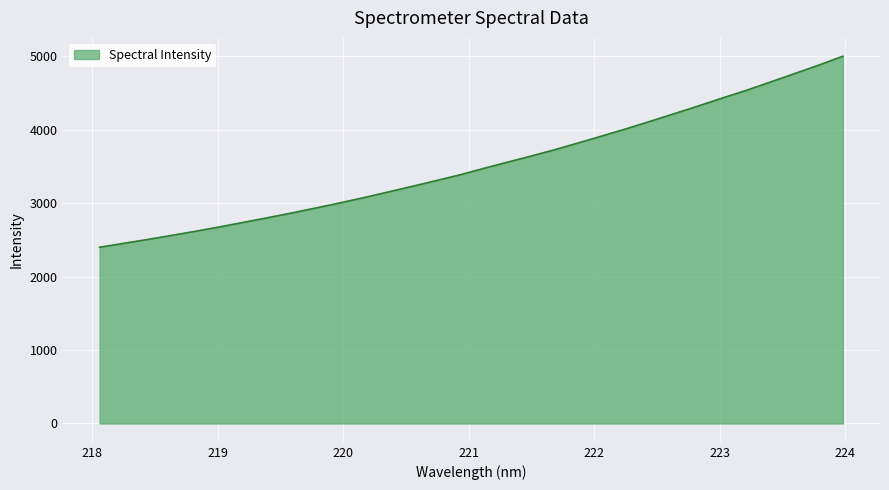

How many lines are shown in the chart?

1